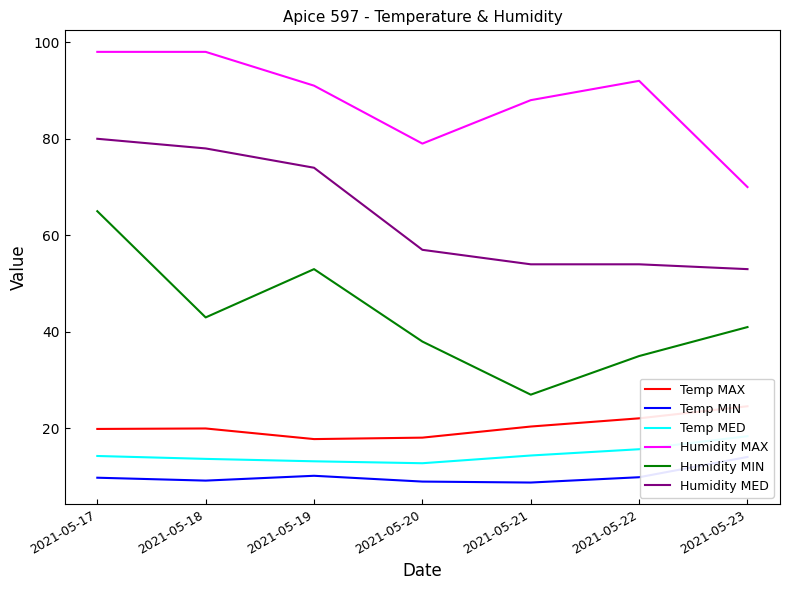

At which category does Humidity MAX reach its first local valley?

2021-05-20